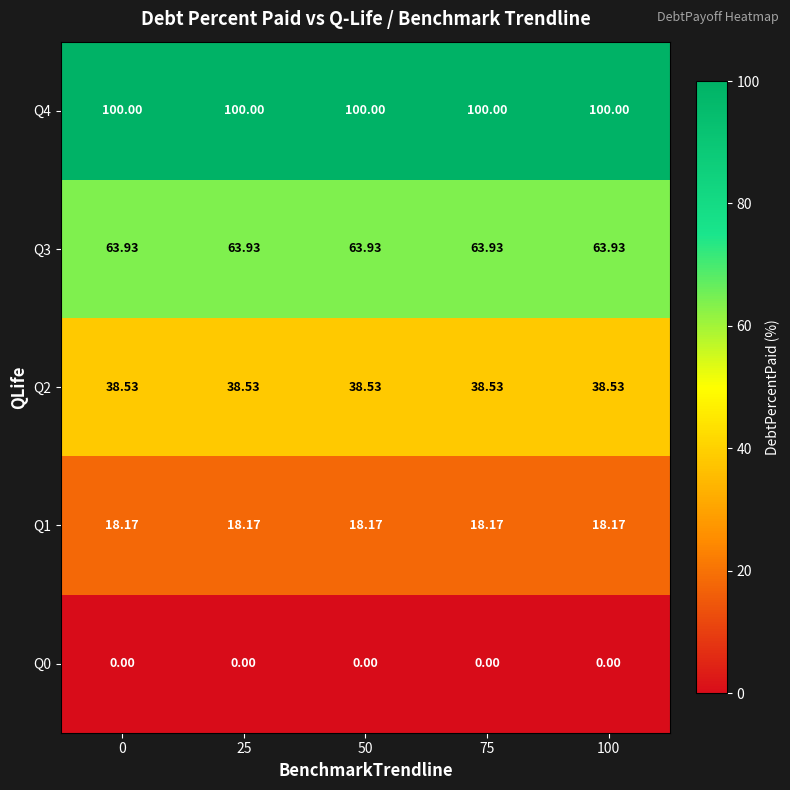

What is the total value across all series at 25?

220.6